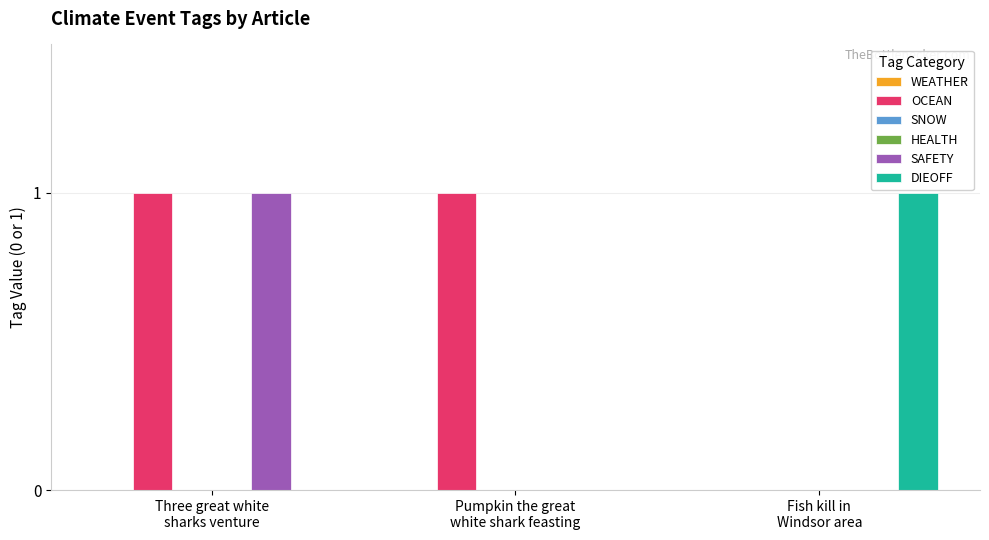

At how many categories does at least one series exceed 0?

3